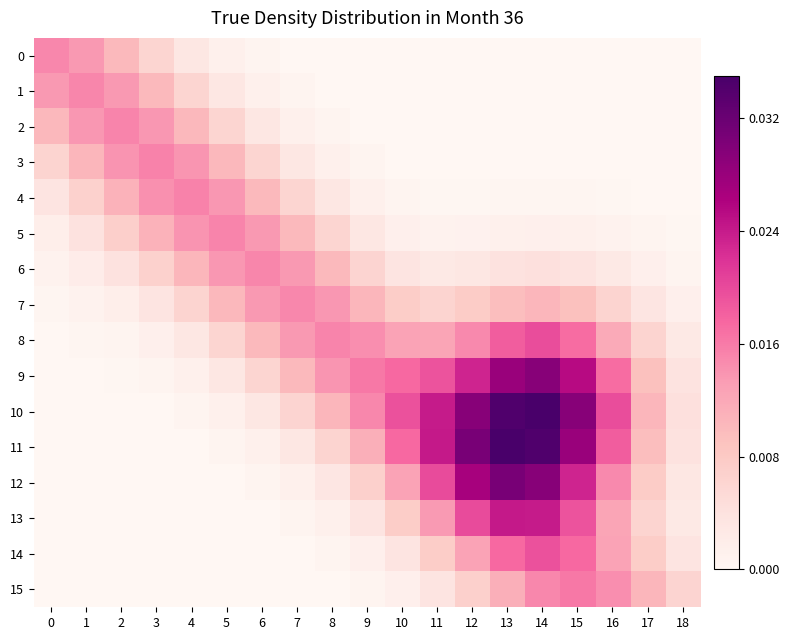

Rank the series at 2 from lowest to highest value.

15, 14, 13, 12, 11, 10, 9, 8, 7, 6, 5, 0, 4, 1, 3, 2